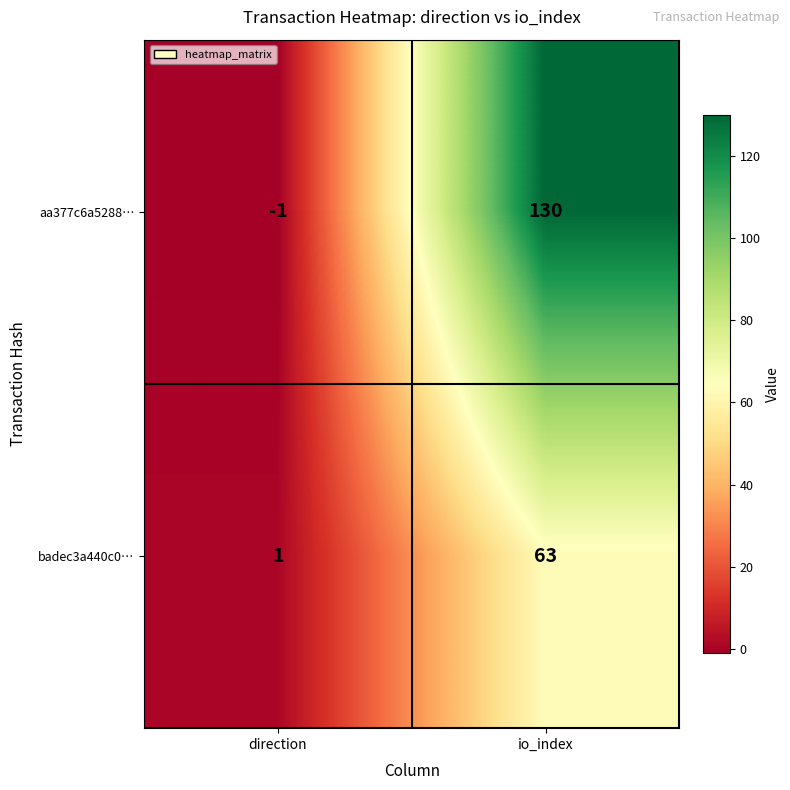

At which label is aa377c6a5288… closest to 64?

direction